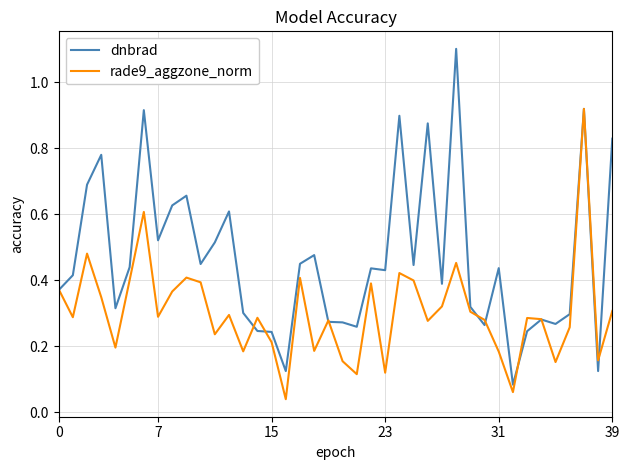

Which series has the largest total across all categories?

dnbrad